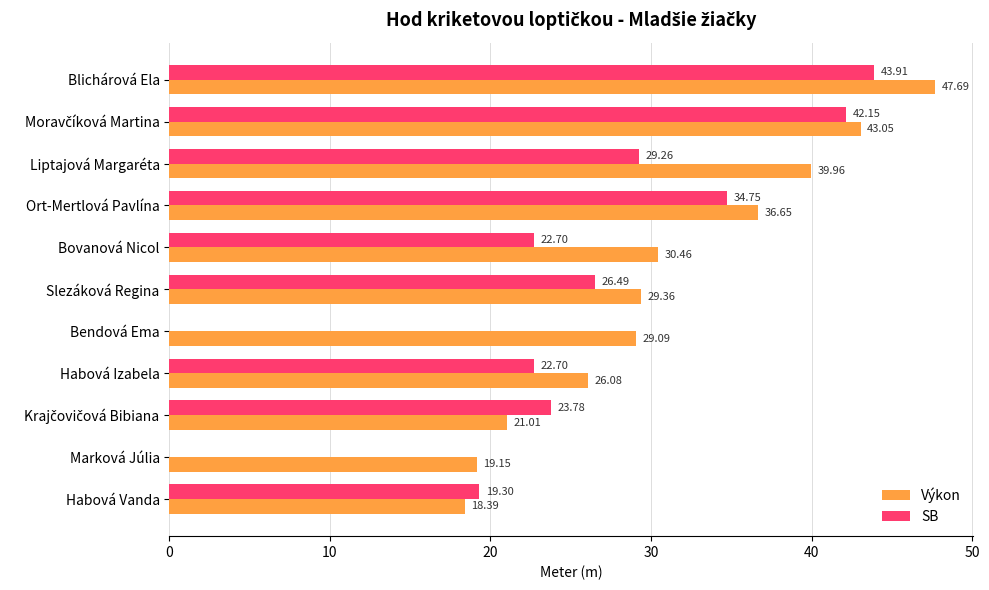

Which series has the largest range (max minus min)?

SB